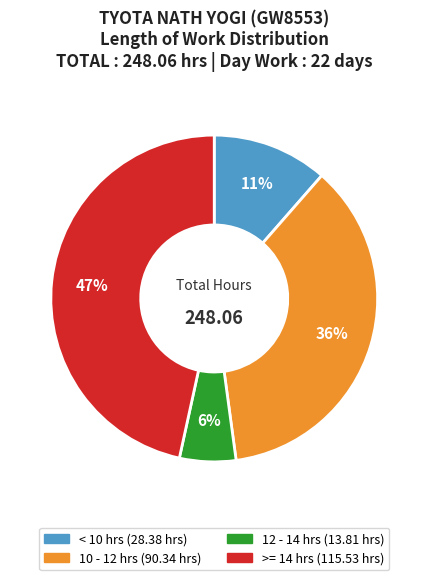

How many segments does this pie chart have?

4